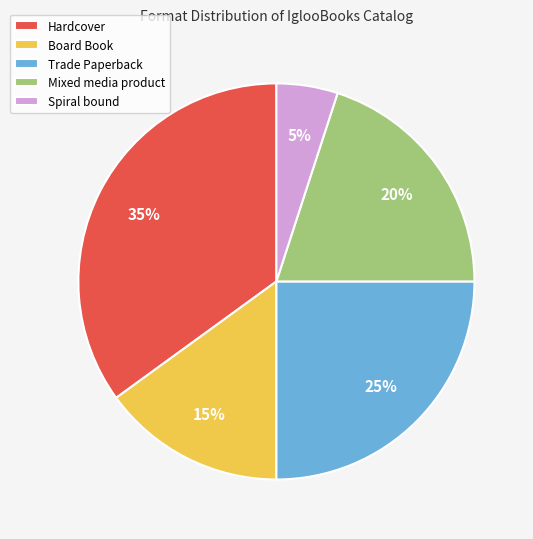

Rank the categories by value from highest to lowest.

Hardcover, Trade Paperback, Mixed media product, Board Book, Spiral bound